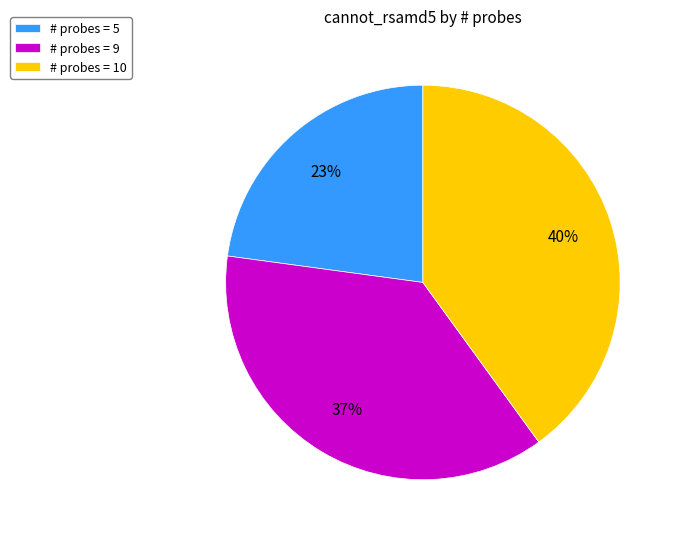

Combined, do # probes = 10 and # probes = 5 account for over 50%?

Yes